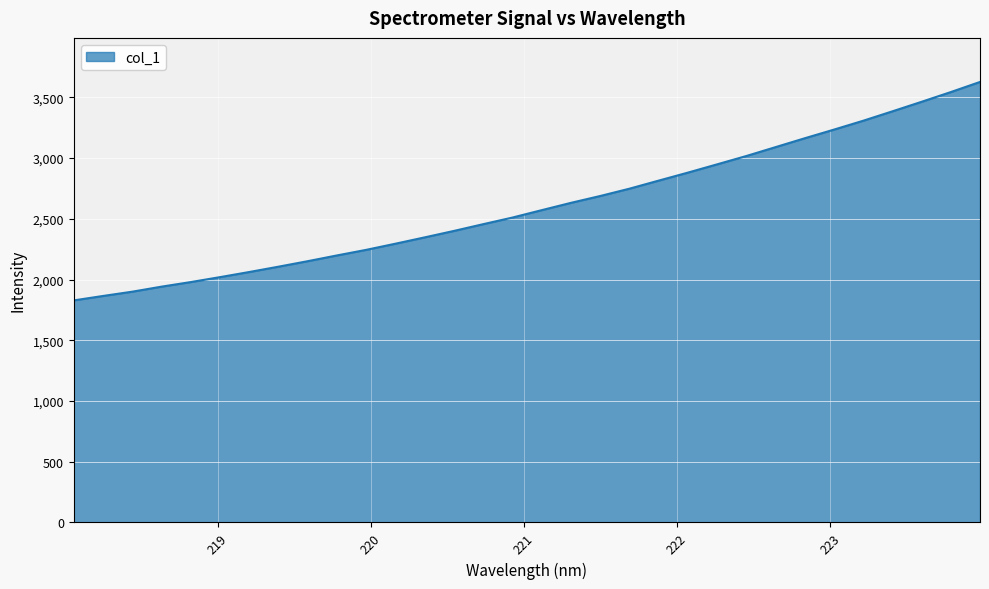

What is the maximum value shown in the chart?

3627.3